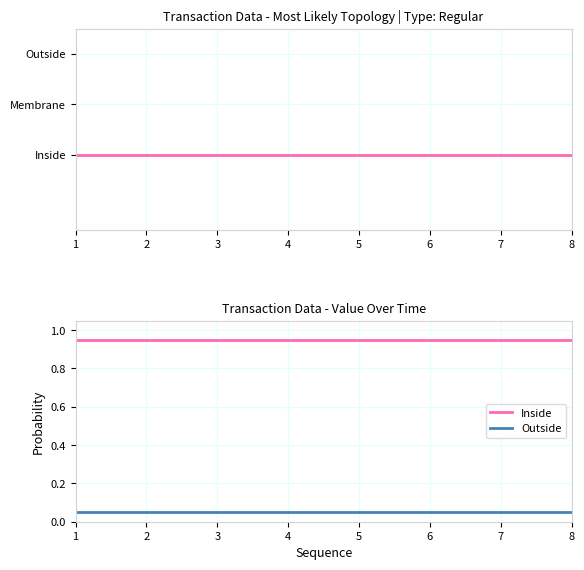

True or false: Outside and Inside intersect in this chart.

False